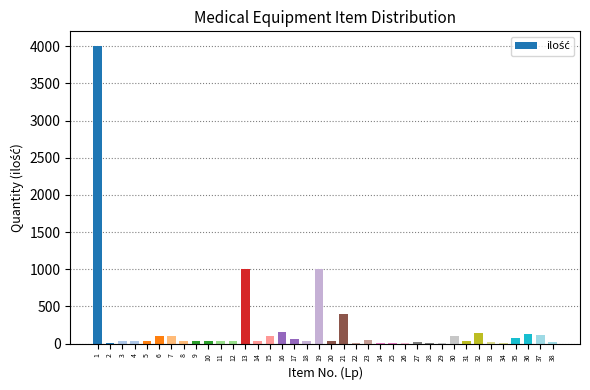

What is the change in value from 7 to 38?

-75